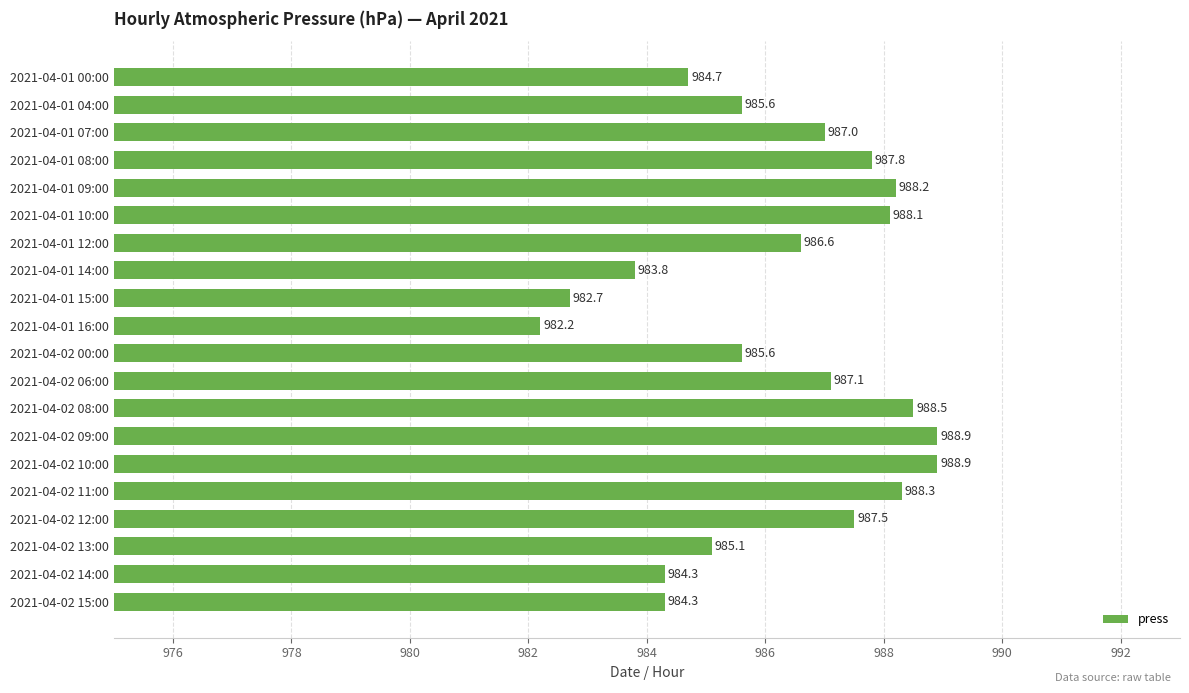

What is the label of the 12th bar from the top?

2021-04-02 06:00